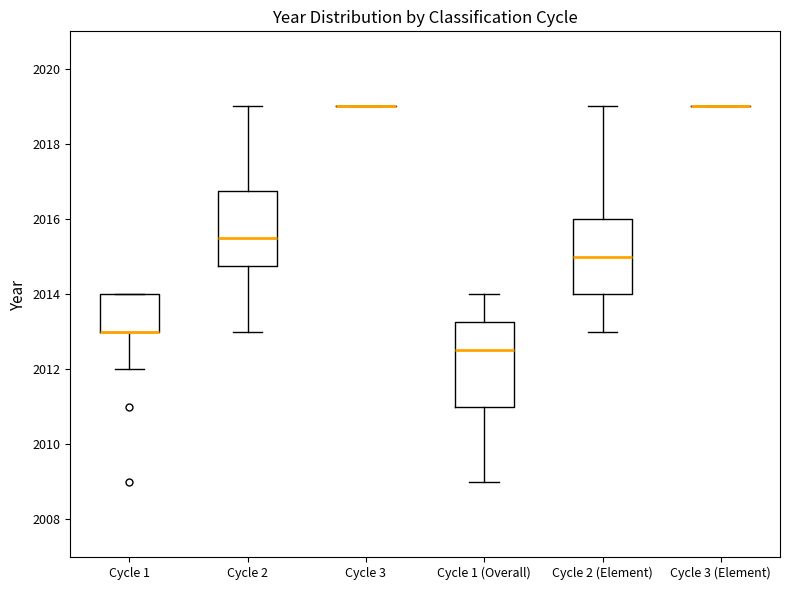

Which box is the tallest, from its lower edge to its upper edge?

Cycle 1 (Overall)